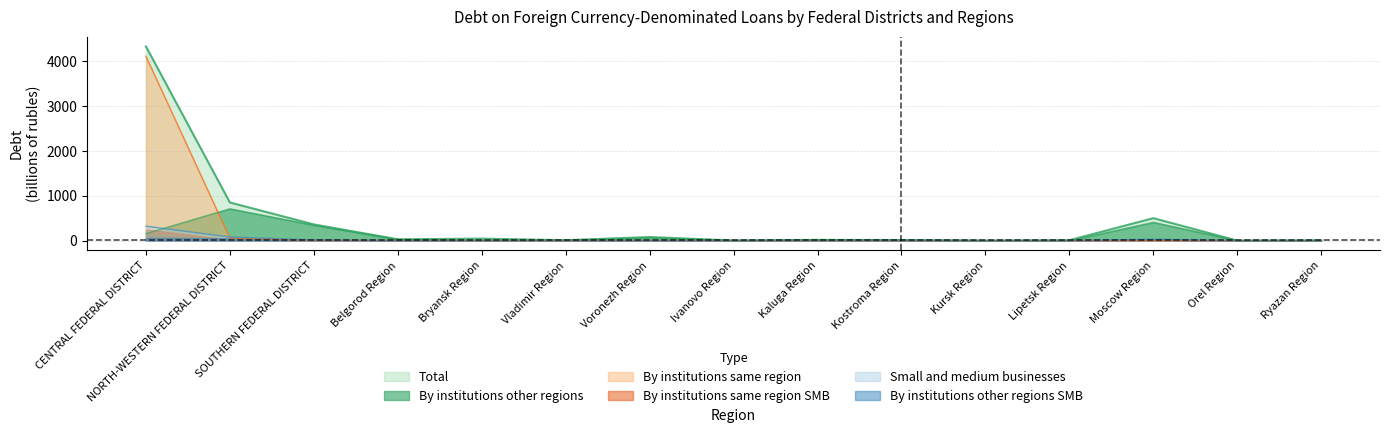

True or false: By institutions other regions and Total cross at least once.

False